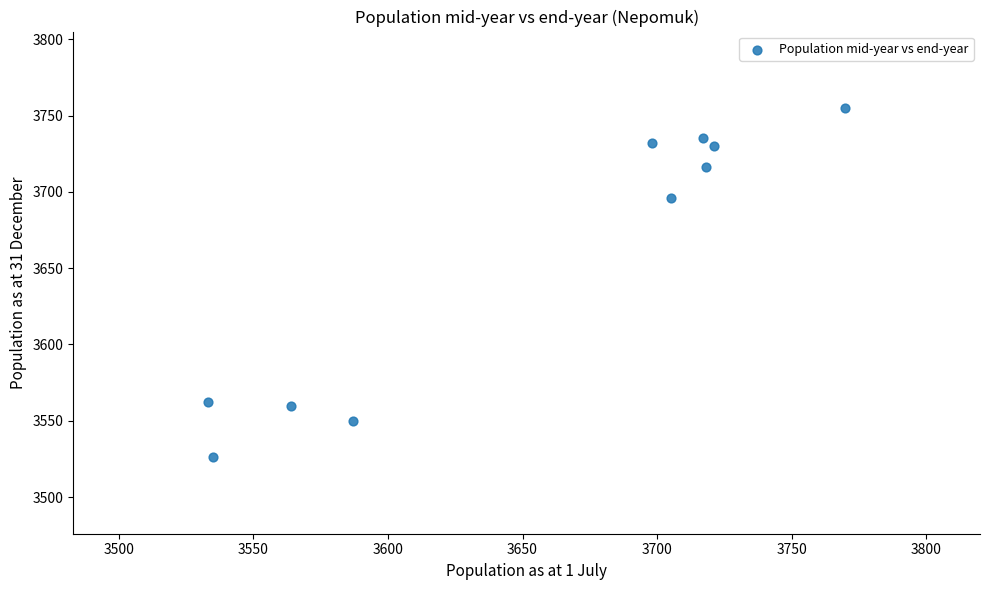

What Y value in the scatter plot is closest to 3640?

3696